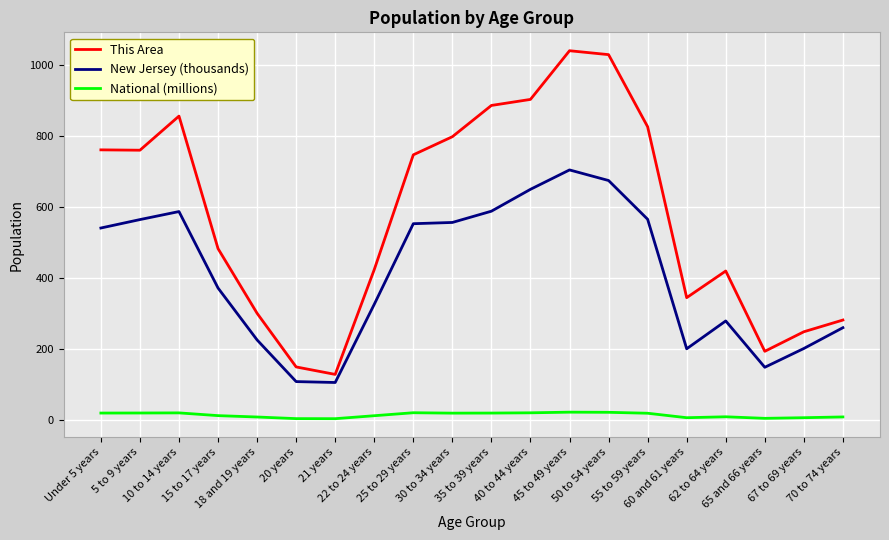

Which series has the widest spread of values?

This Area